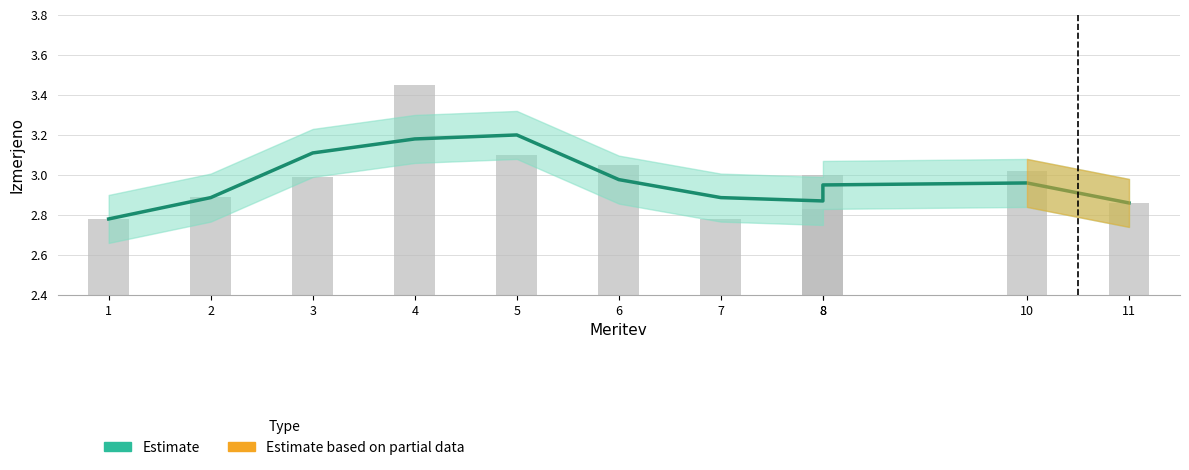

Is it true that the value at 4 is 3.2?

True